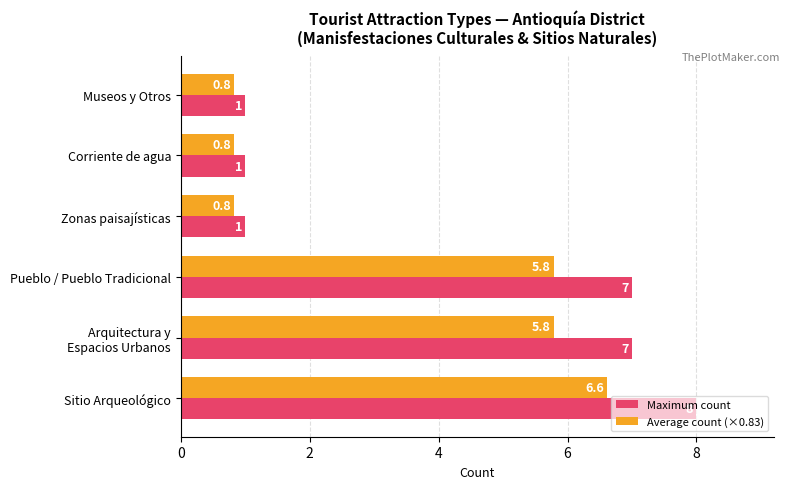

How many data points in Maximum count are less than 7?

3